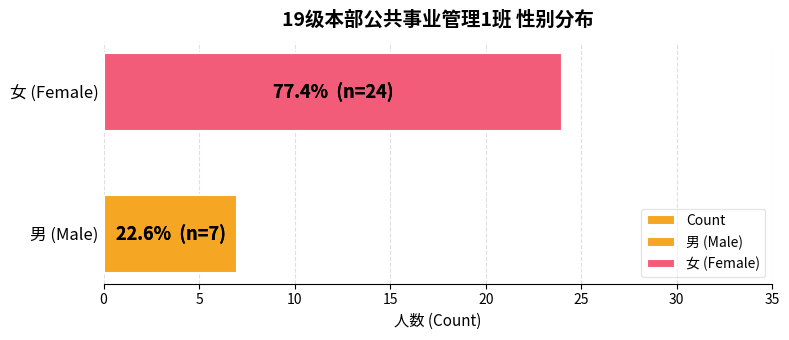

What is the difference between the maximum and minimum values?

17